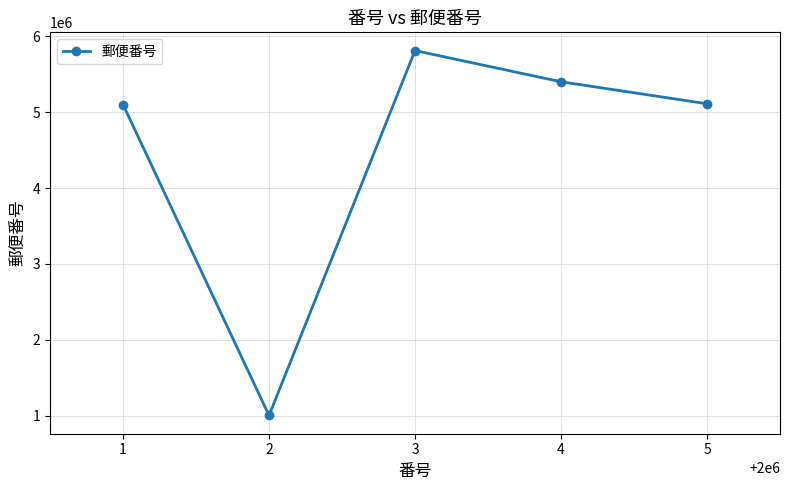

Where is the first local minimum?

2